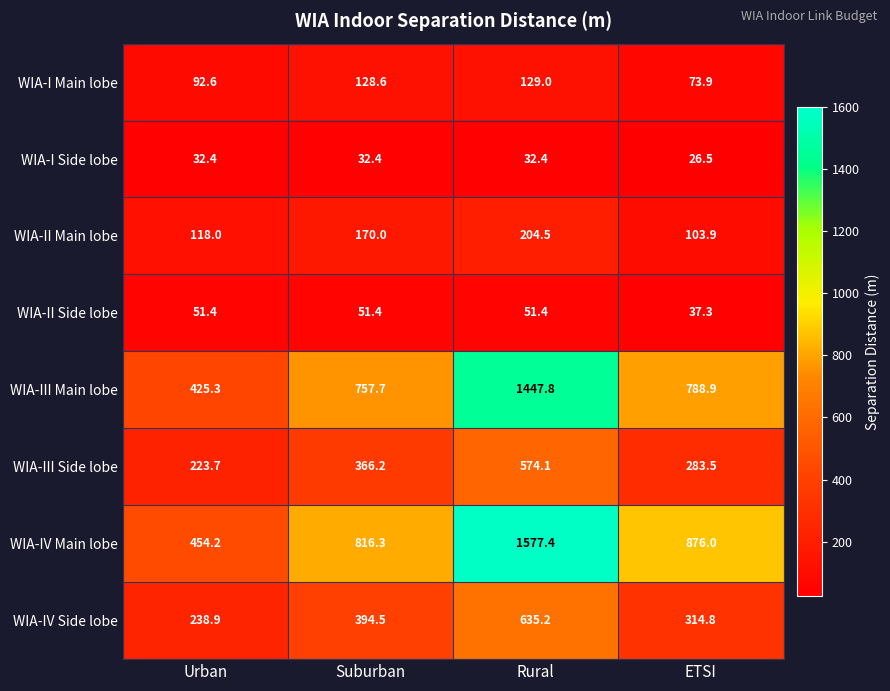

Which label corresponds to the largest value in the chart?

Rural